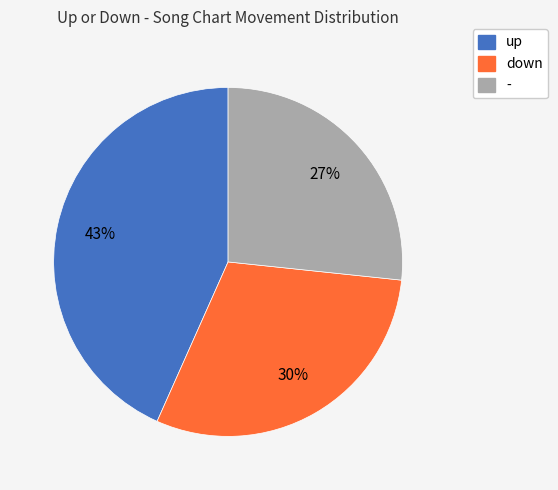

Approximately how many times larger is the value at - compared to up?

0.6